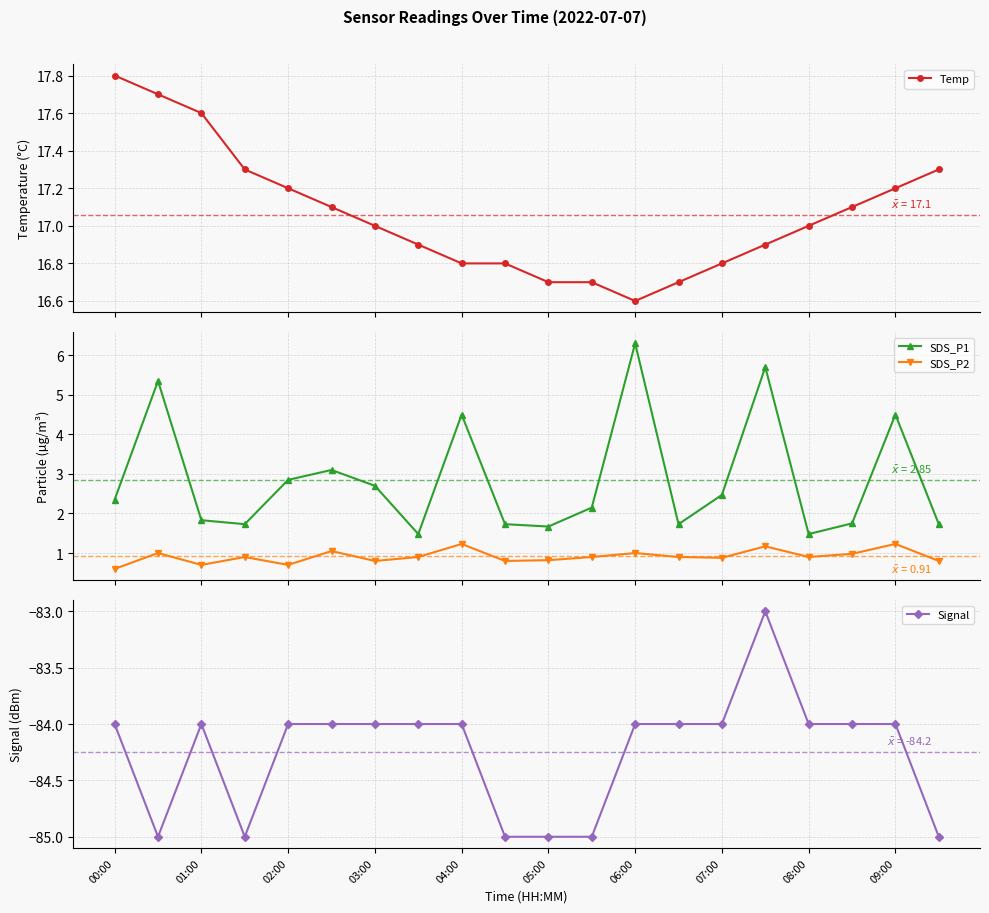

Reading right to left, what are all the values shown in this chart?

Temp: 17.3	17.2	17.1	17.0	16.9	16.8	16.7	16.6	16.7	16.7	16.8	16.8	16.9	17.0	17.1	17.2	17.3	17.6	17.7	17.8
SDS_P1: 1.7	4.5	1.8	1.5	5.7	2.5	1.7	6.3	2.1	1.7	1.7	4.5	1.5	2.7	3.1	2.9	1.7	1.8	5.3	2.4
SDS_P2: 0.8	1.2	1.0	0.9	1.2	0.9	0.9	1.0	0.9	0.8	0.8	1.2	0.9	0.8	1.1	0.7	0.9	0.7	1.0	0.6
Signal: -85.0	-84.0	-84.0	-84.0	-83.0	-84.0	-84.0	-84.0	-85.0	-85.0	-85.0	-84.0	-84.0	-84.0	-84.0	-84.0	-85.0	-84.0	-85.0	-84.0